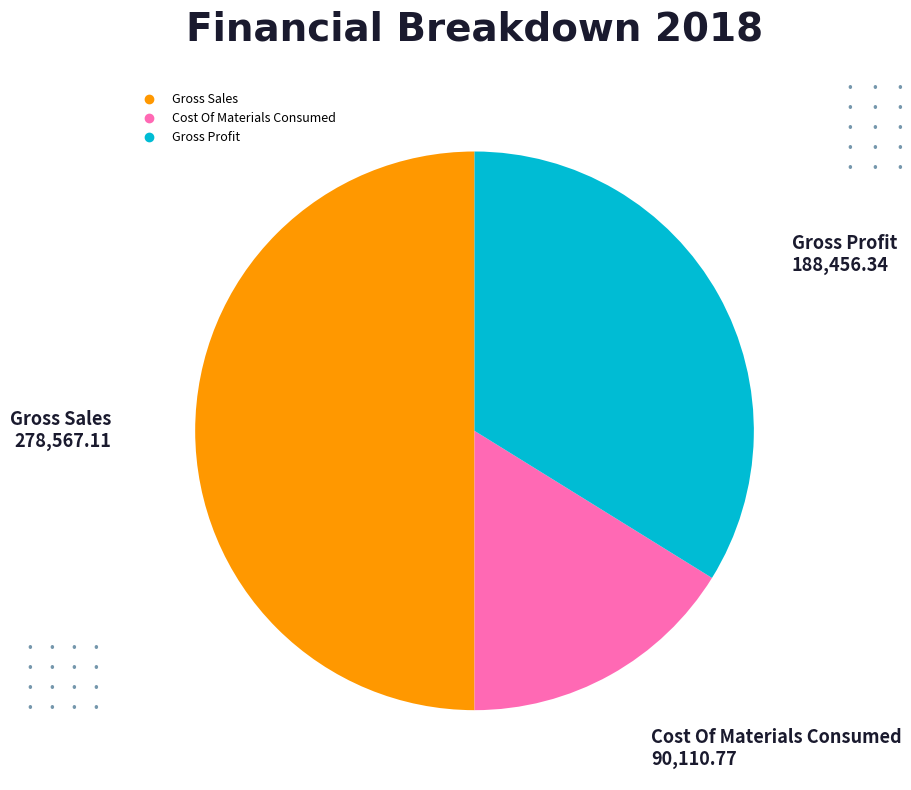

Is Cost Of Materials Consumed the majority of the pie?

No